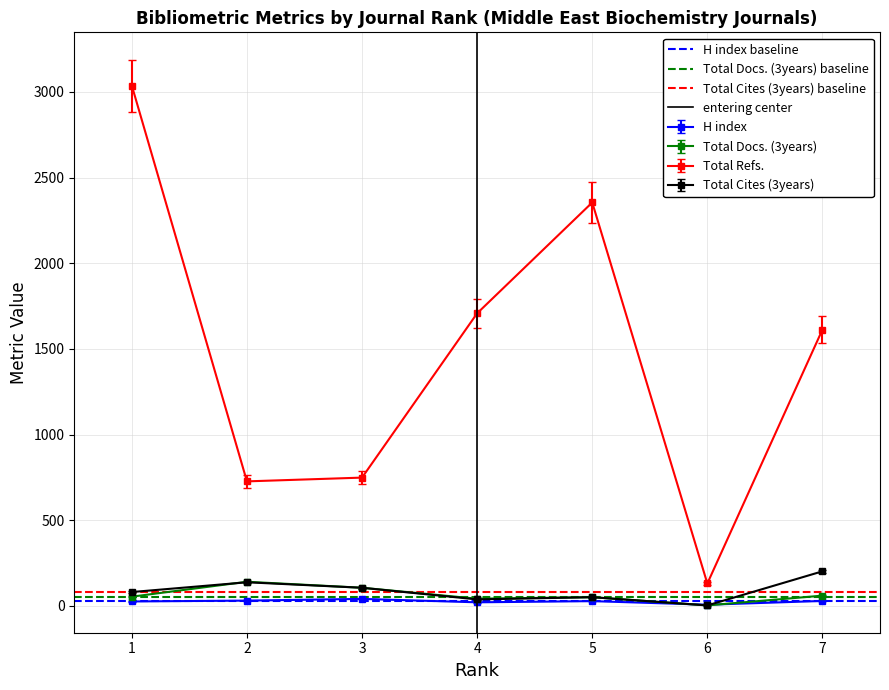

At which category does Total Refs. reach its first local peak?

5